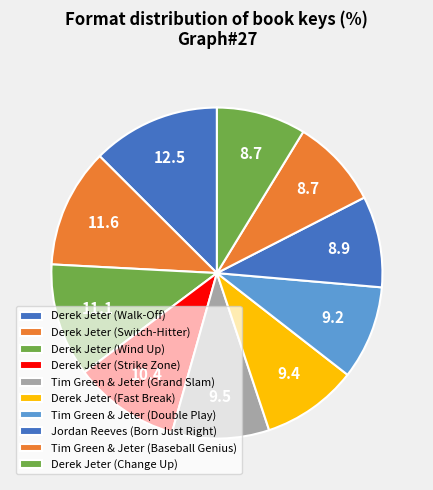

What is the largest slice in the pie chart?

Derek Jeter (Walk-Off)